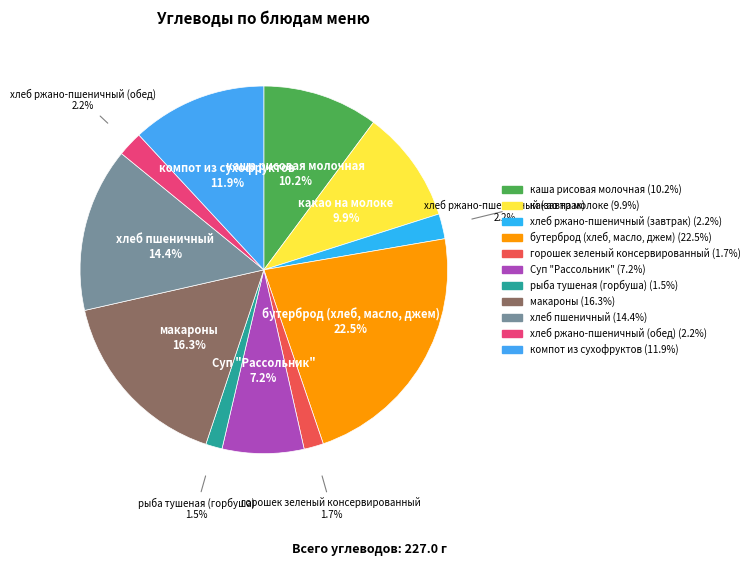

True or false: макароны accounts for 16% of the total.

True